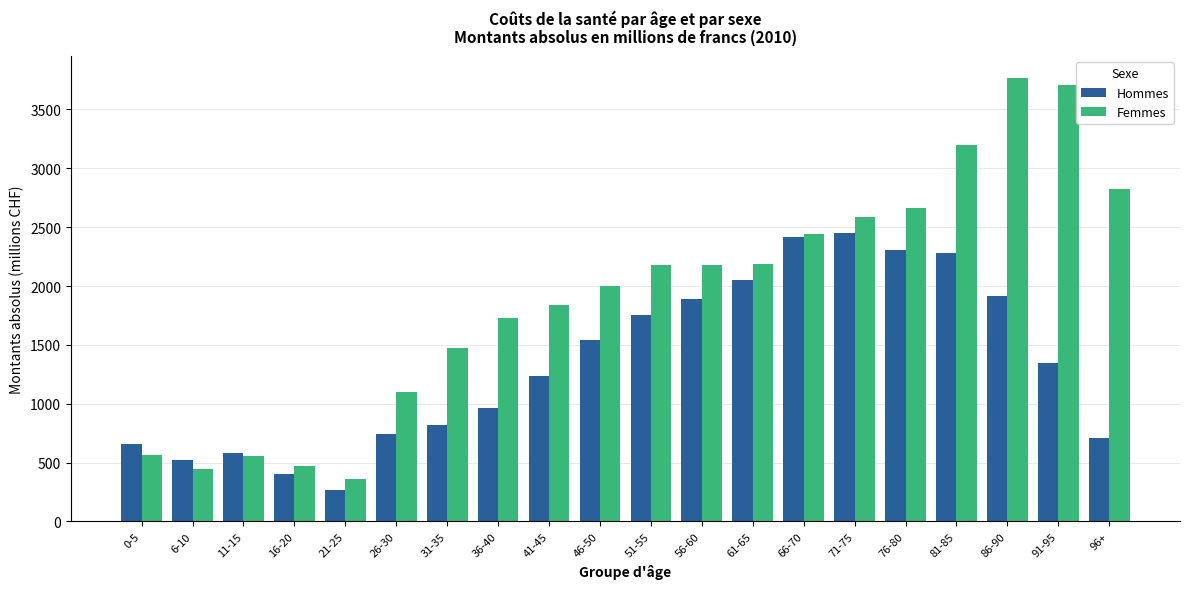

How many data points in Femmes are less than 2176?

10